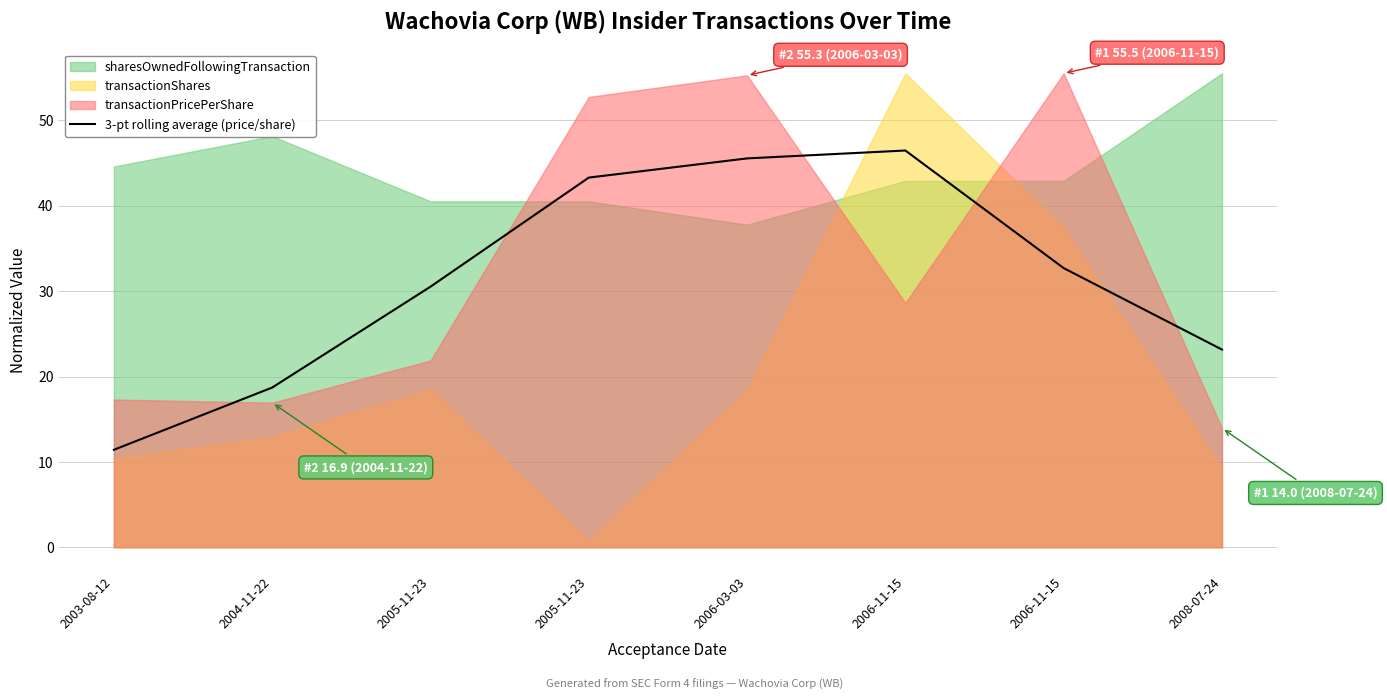

What is the label of the 2nd point from the right?

2006-11-15